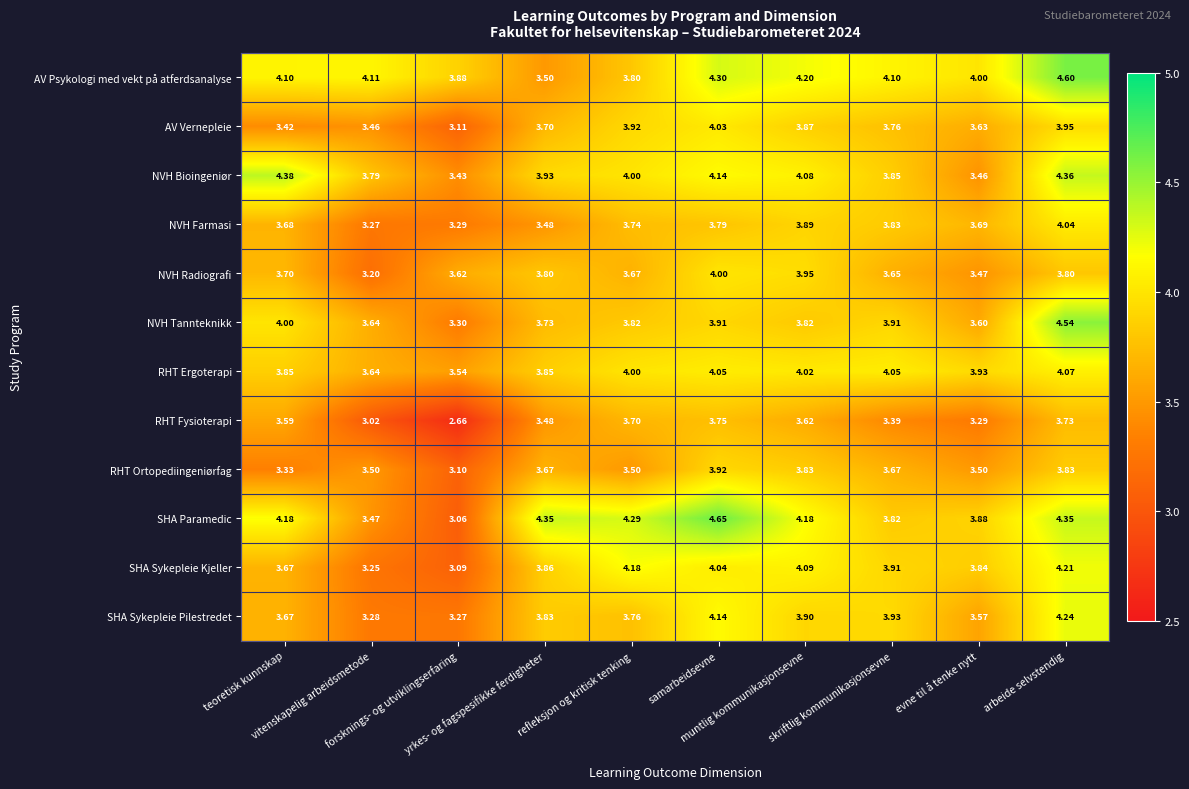

Rank the series by their maximum value, from lowest to highest.

RHT Fysioterapi, RHT Ortopediingeniørfag, NVH Radiografi, AV Vernepleie, NVH Farmasi, RHT Ergoterapi, SHA Sykepleie Kjeller, SHA Sykepleie Pilestredet, NVH Bioingeniør, NVH Tannteknikk, AV Psykologi med vekt på atferdsanalyse, SHA Paramedic